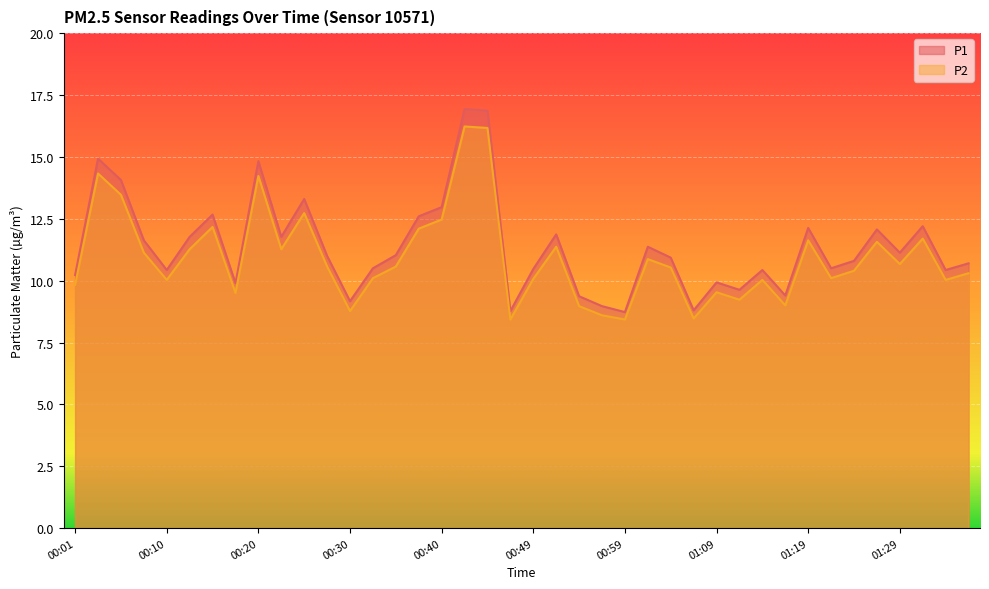

Which series has the largest total across all categories?

P1